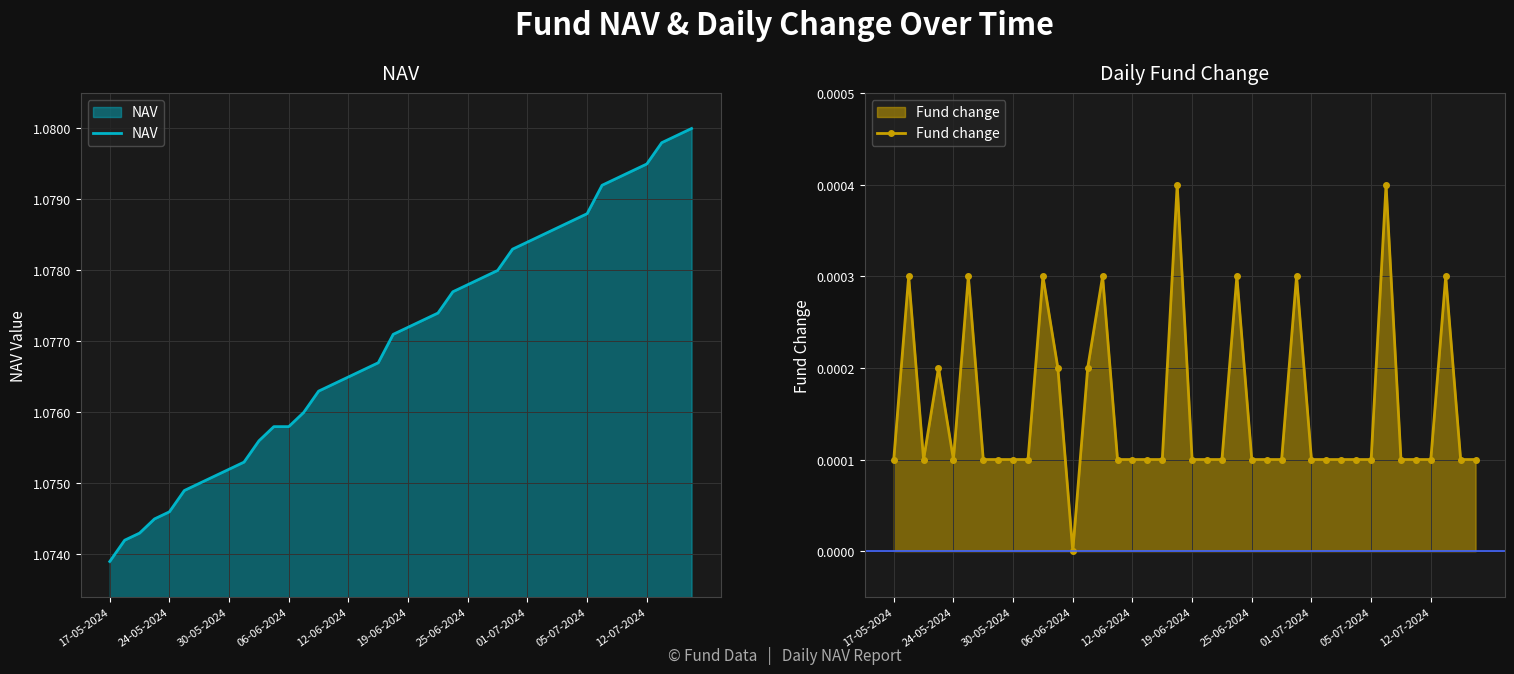

What is the difference between the highest and lowest values at 39?

1.1